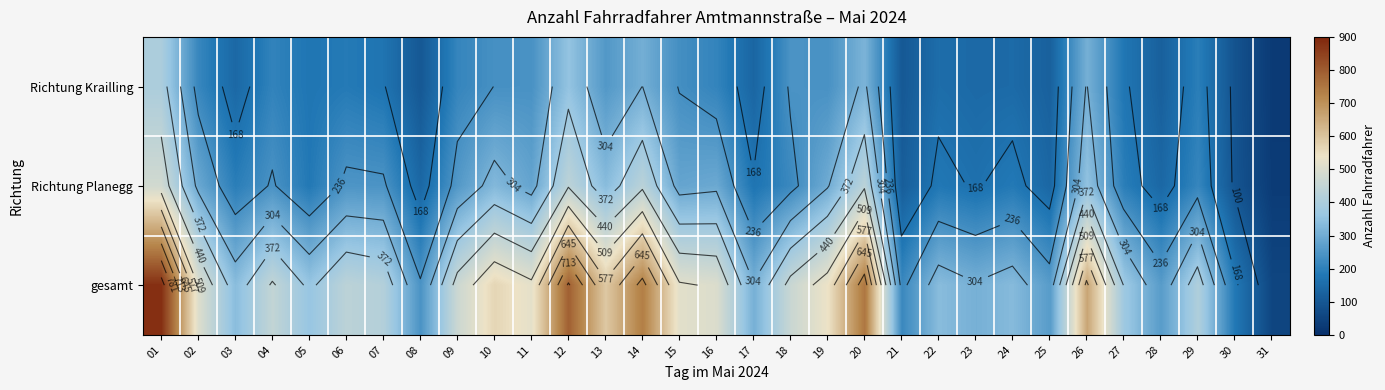

What is the difference between the highest and lowest values at 03?

195